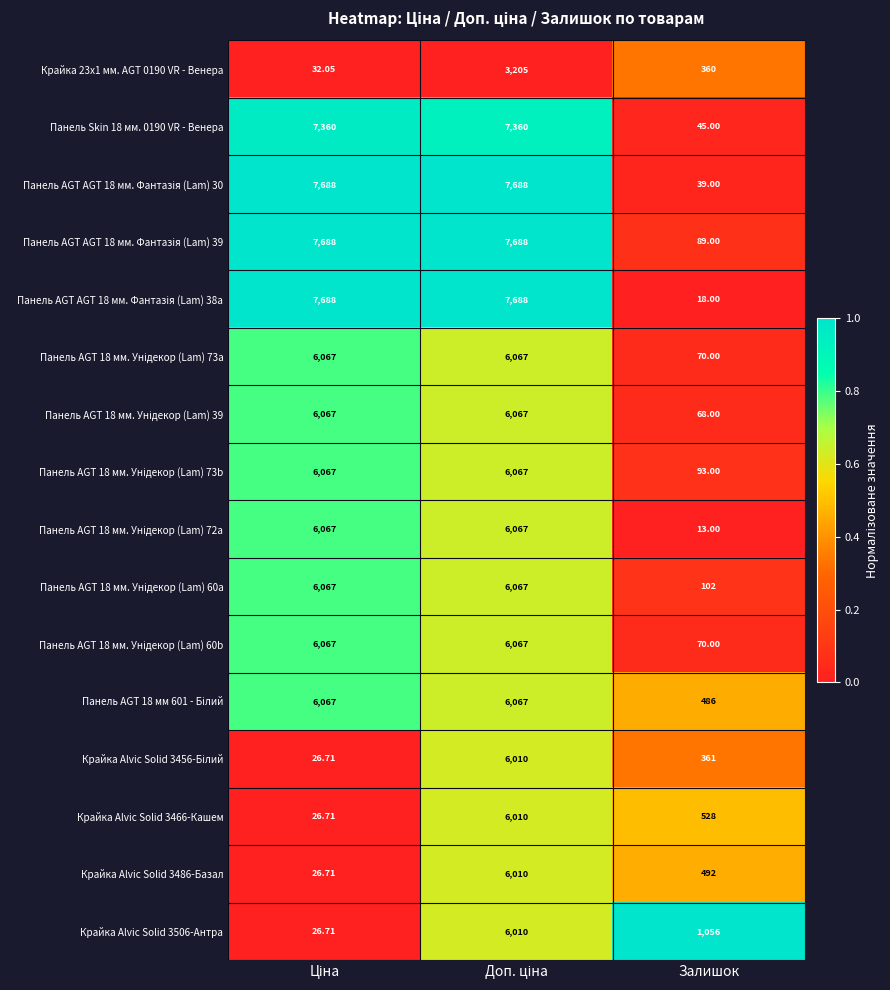

What is the spread (max minus min) of values at Доп. ціна?

1.0